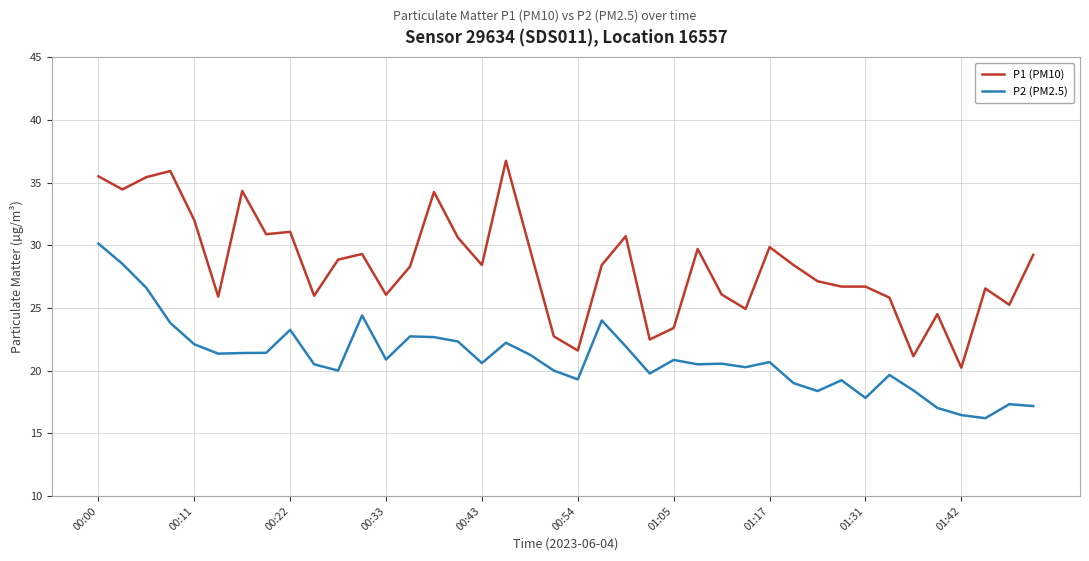

True or false: P2 (PM2.5) and P1 (PM10) intersect in this chart.

False